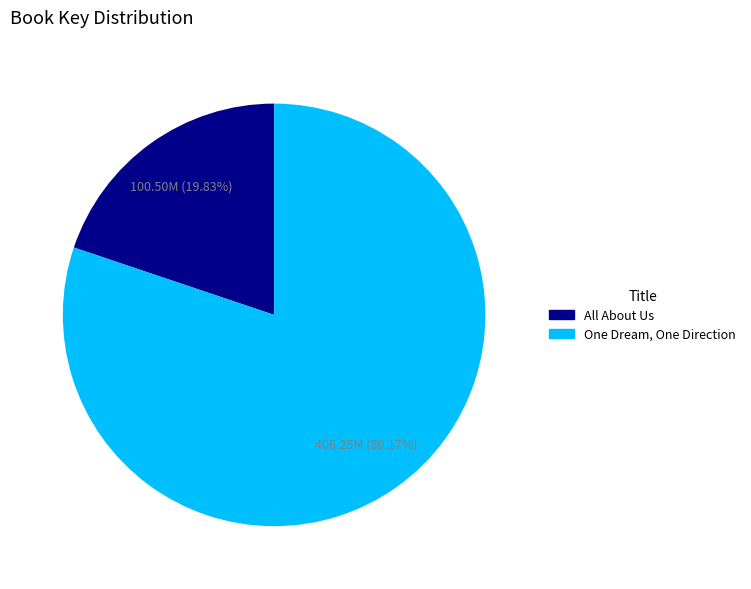

Rank the categories by value from highest to lowest.

One Dream, One Direction, All About Us